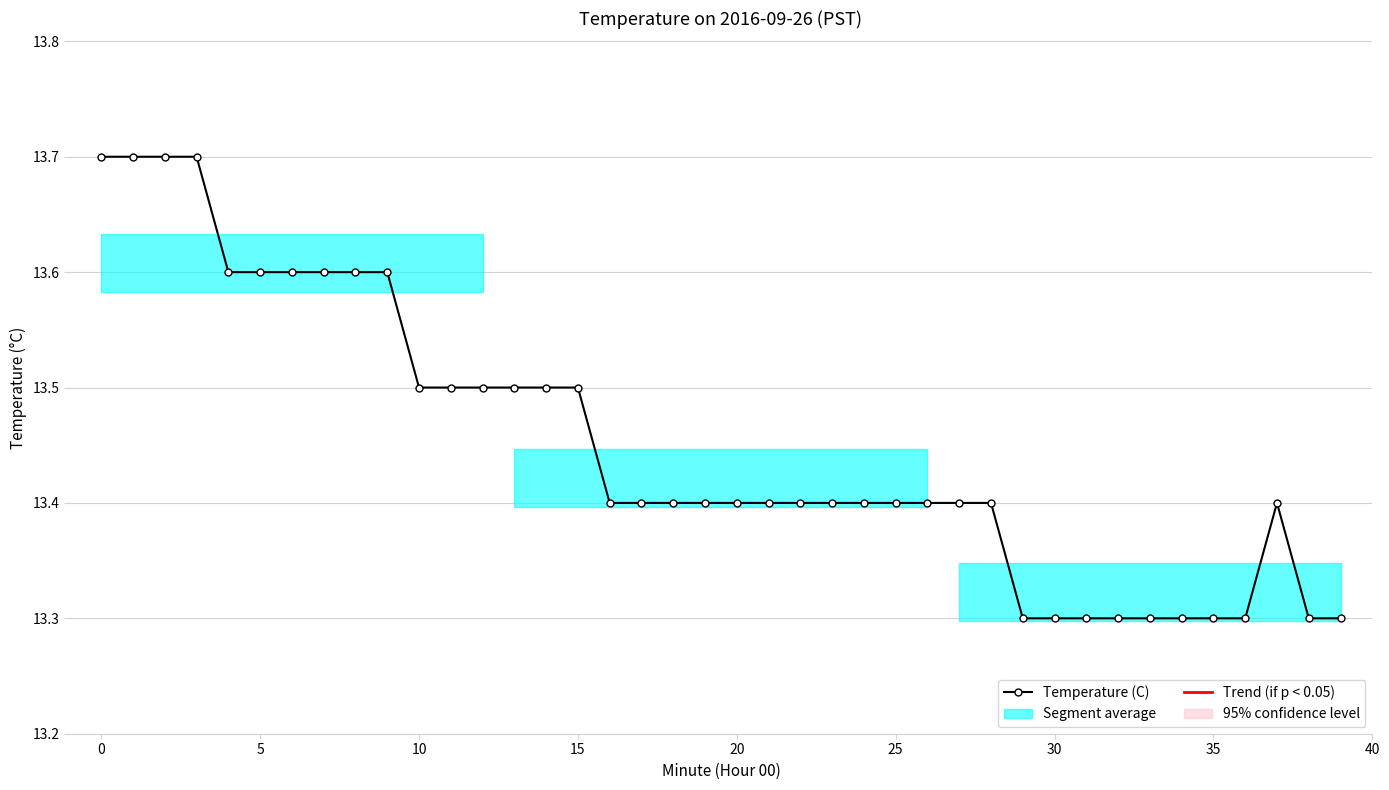

What is the minimum value shown in the chart?

13.3